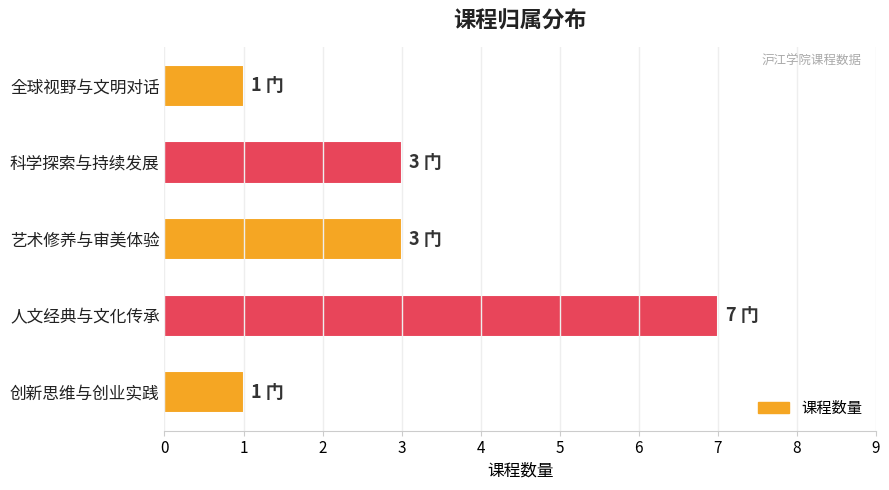

What is the ratio of the value at 创新思维与创业实践 to the value at 科学探索与持续发展?

0.3